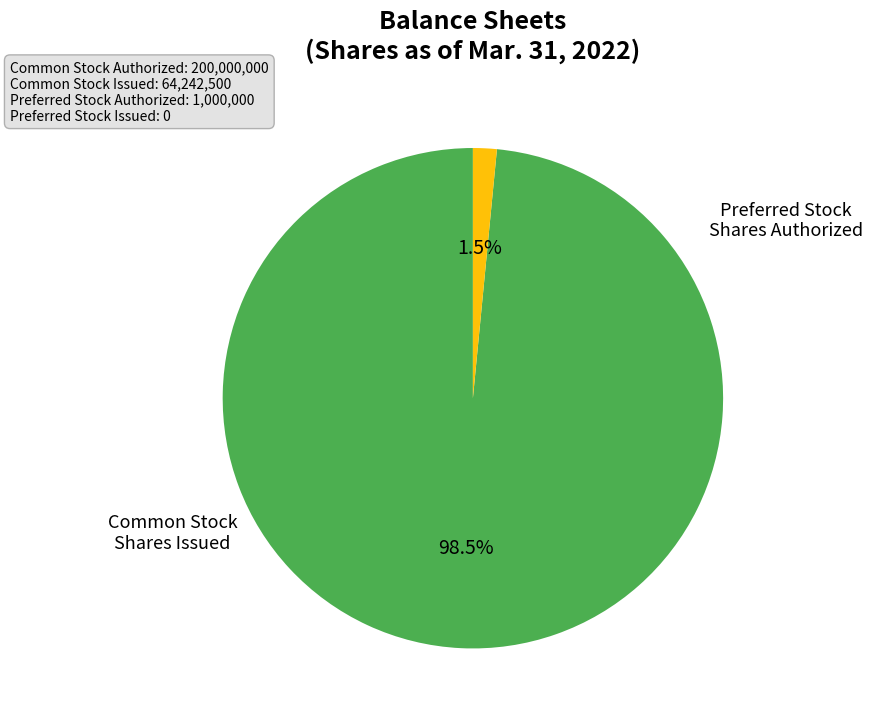

Is there any slice that represents more than half of the pie?

Yes